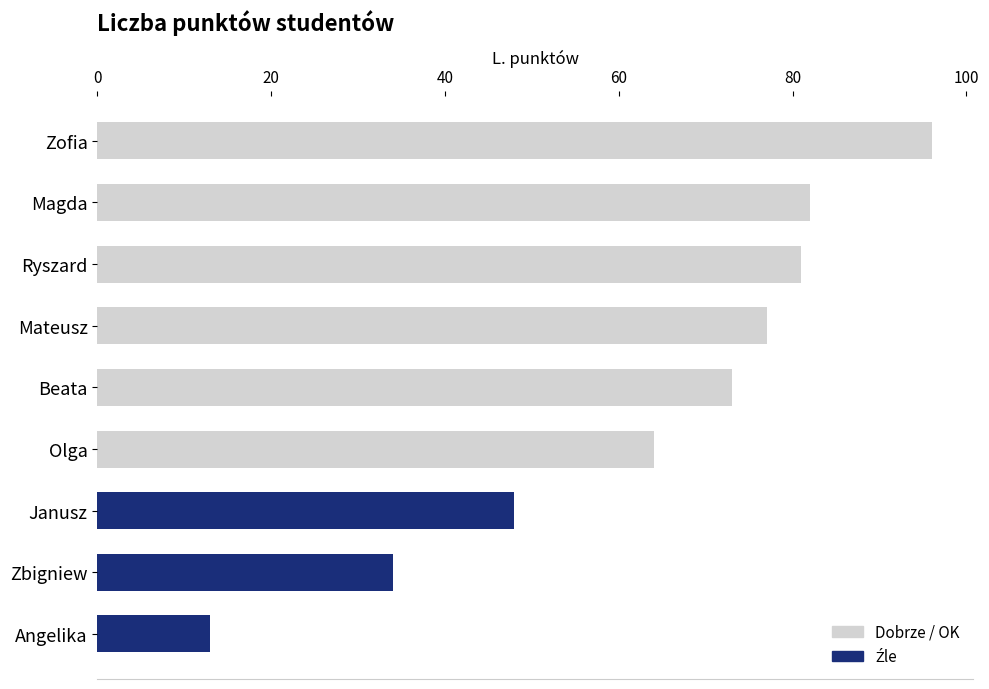

Reading bottom to top, list all the values displayed in this chart.

13	34	48	64	73	77	81	82	96